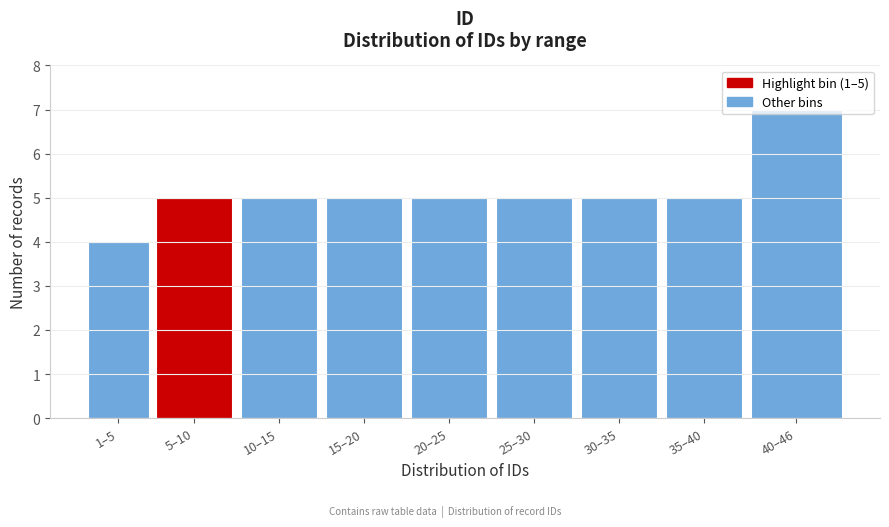

What is the difference between the maximum and minimum values?

3